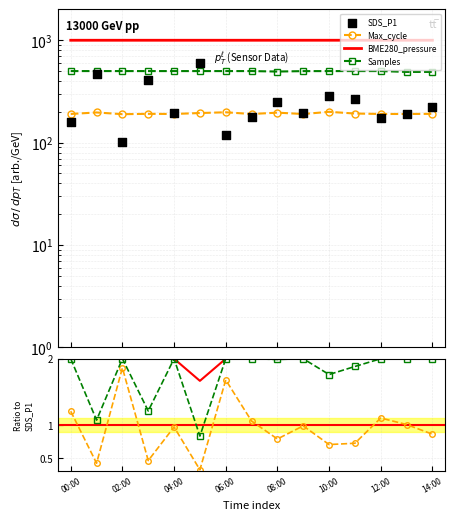

Which series contains the lowest Y value?

Max_cycle